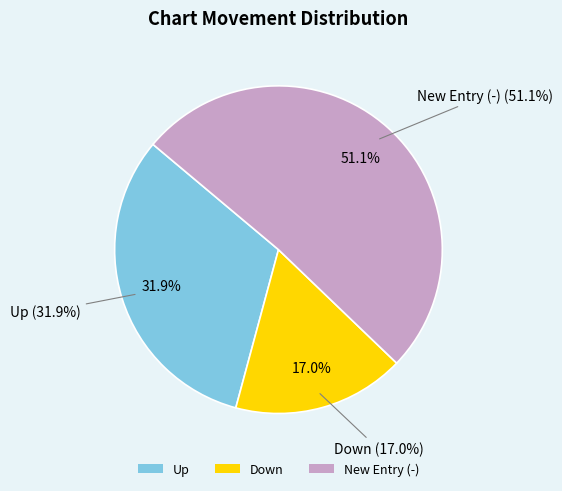

To the nearest percent, what portion does up represent?

32%